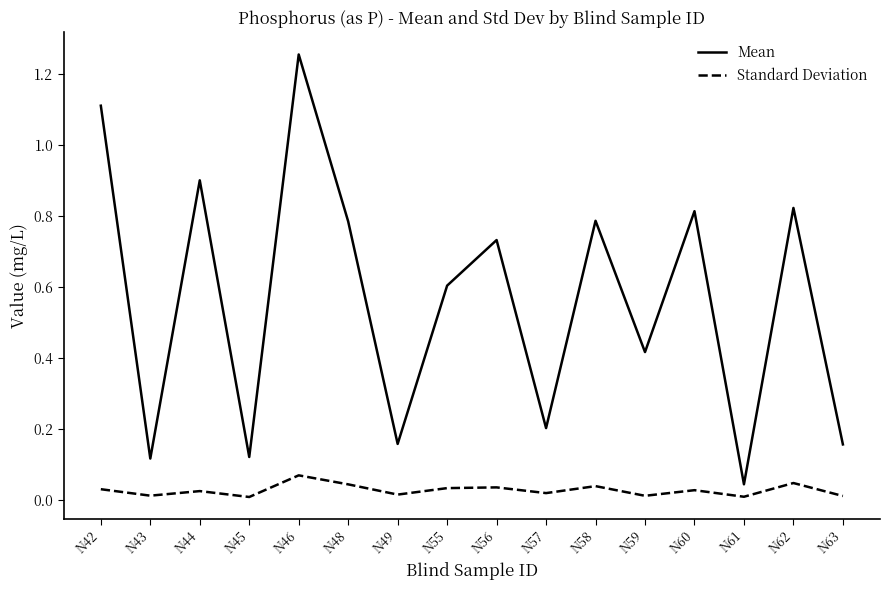

At N57, list the series in order from smallest to largest.

Standard Deviation, Mean